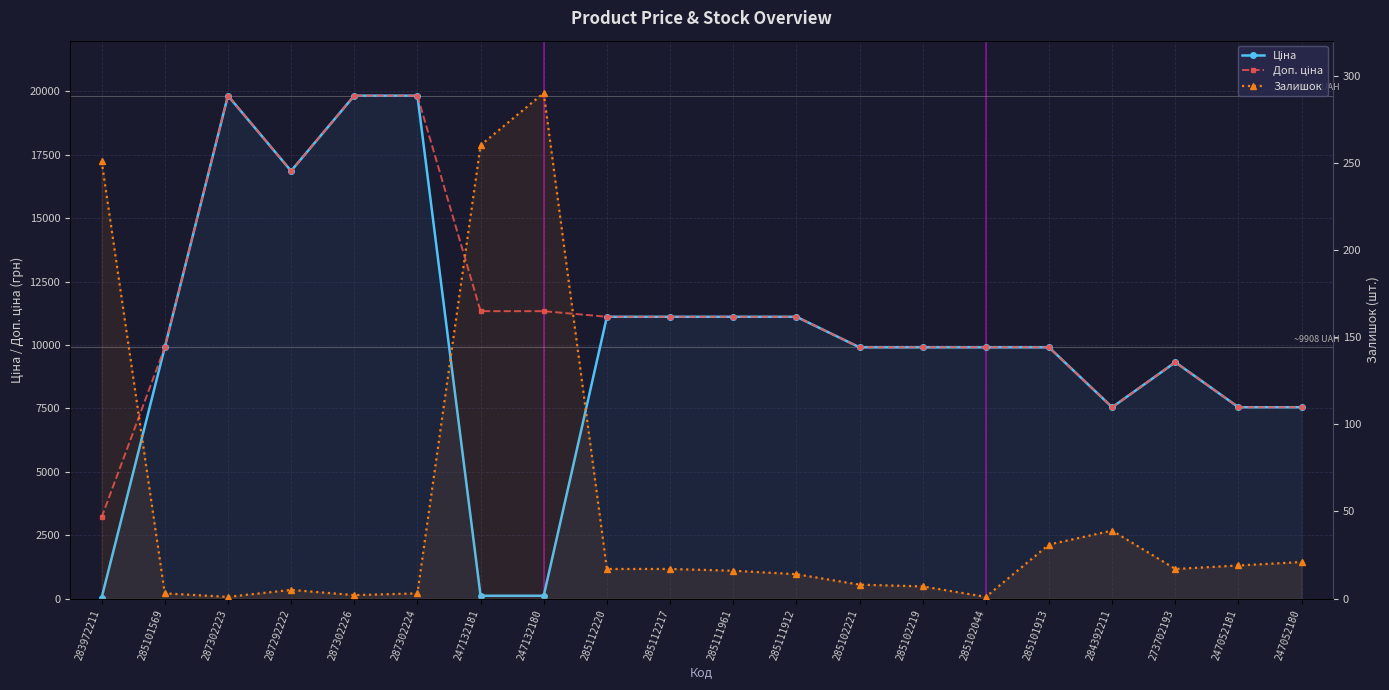

What is the difference between the Доп. ціна values at 287302226 and 285102221?

9922.6